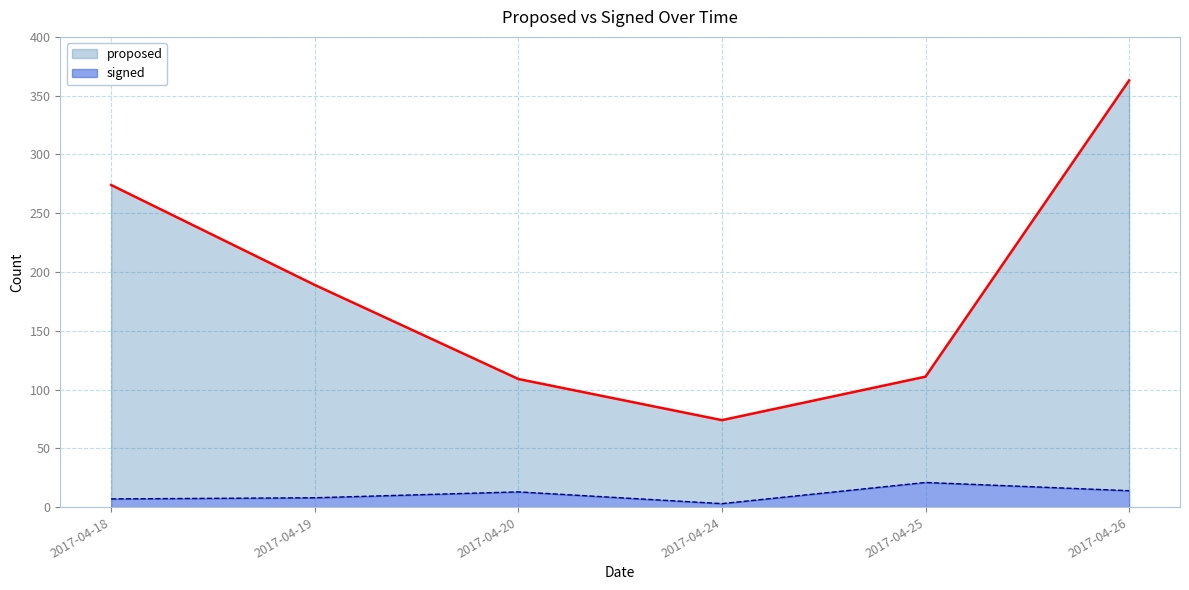

Which label corresponds to the smallest value in the chart?

2017-04-24